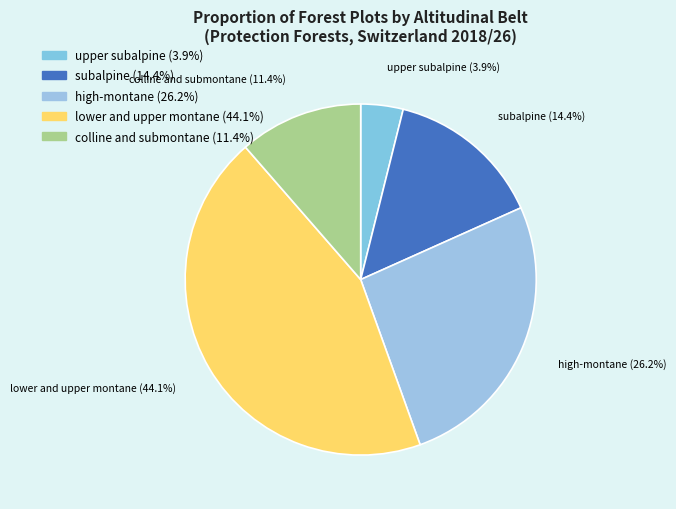

Between lower and upper montane and upper subalpine, which is larger?

lower and upper montane